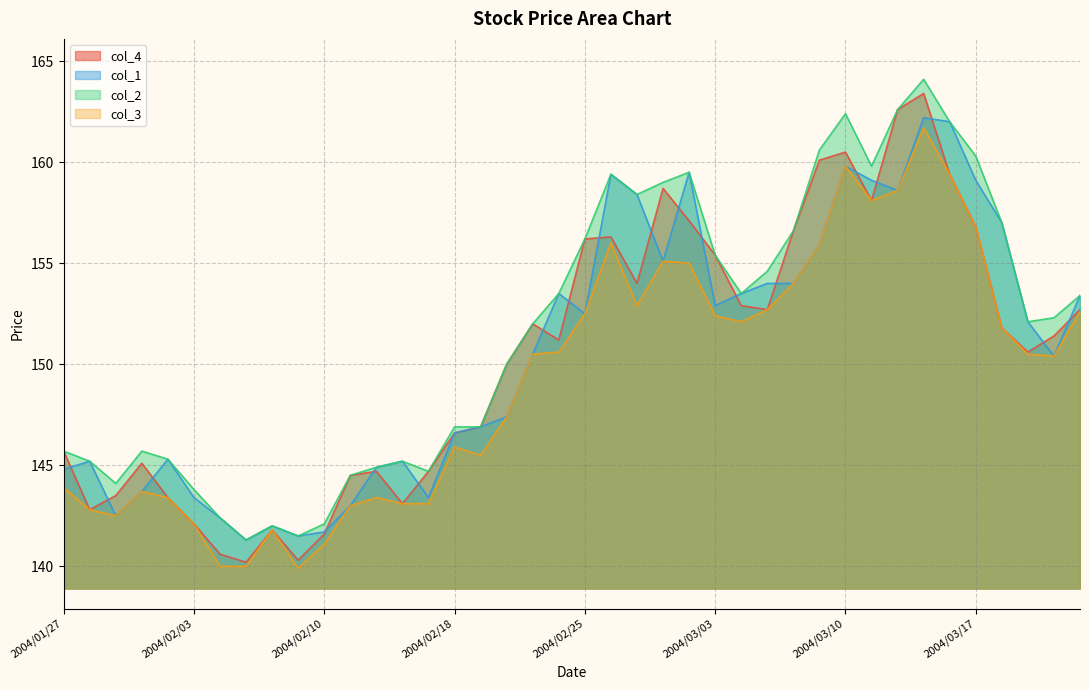

List the series in order of their peak value, lowest first.

col_3, col_1, col_4, col_2